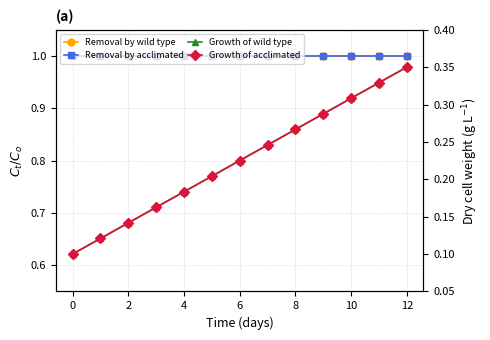

What is the maximum value shown in the chart?

1.0